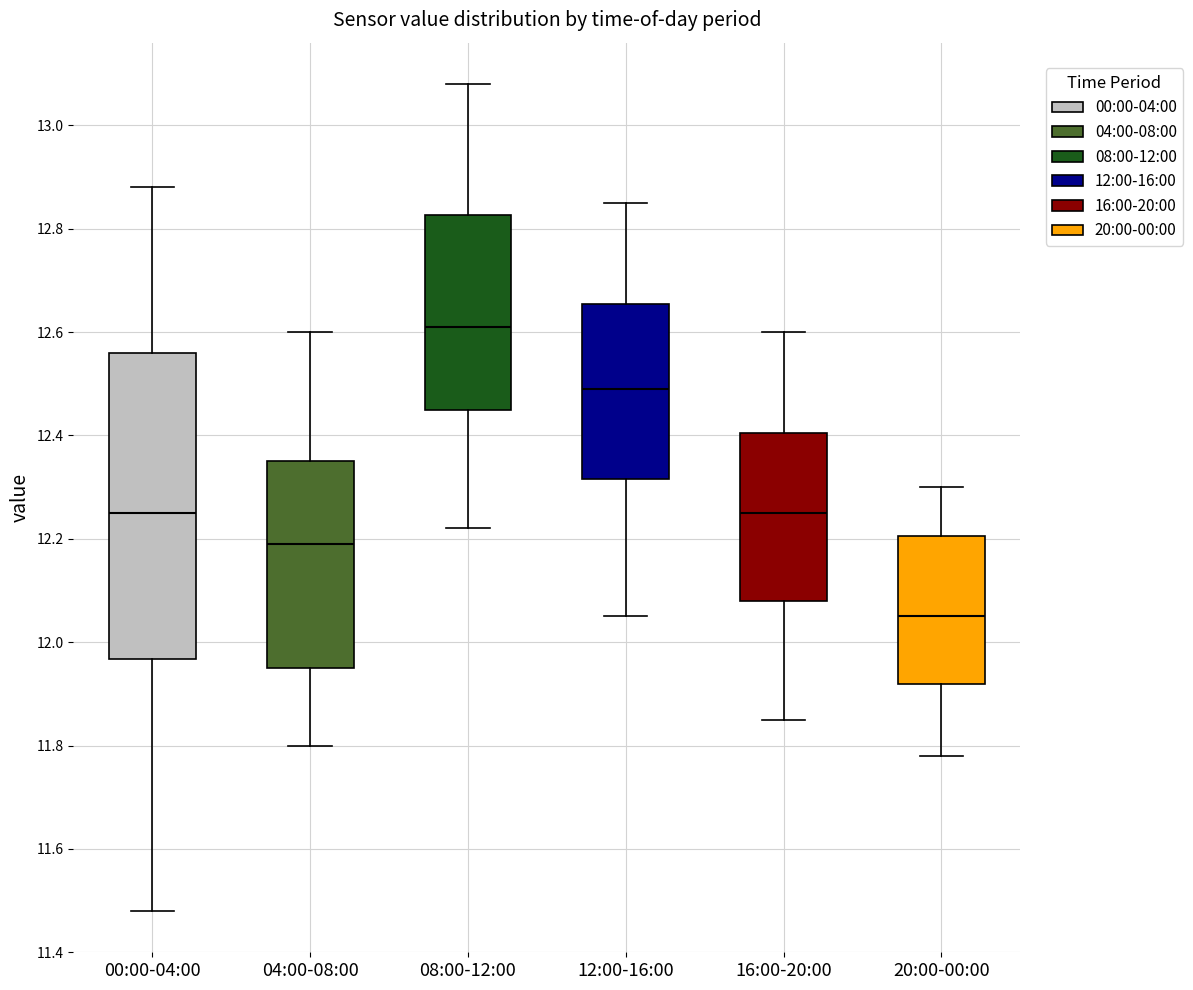

Reading left to right, transcribe this box plot: for each box, give where its median line is, the range the box spans, and where its two whiskers end, as read against the y-axis. The values are not printed on the chart, so give them approximately, as read against the axis.

00:00-04:00: median 12.26, box 11.96 to 12.56, whiskers 11.48 to 12.88
04:00-08:00: median 12.20, box 11.96 to 12.36, whiskers 11.80 to 12.60
08:00-12:00: median 12.62, box 12.46 to 12.82, whiskers 12.22 to 13.08
12:00-16:00: median 12.50, box 12.32 to 12.66, whiskers 12.06 to 12.86
16:00-20:00: median 12.26, box 12.08 to 12.40, whiskers 11.86 to 12.60
20:00-00:00: median 12.06, box 11.92 to 12.20, whiskers 11.78 to 12.30